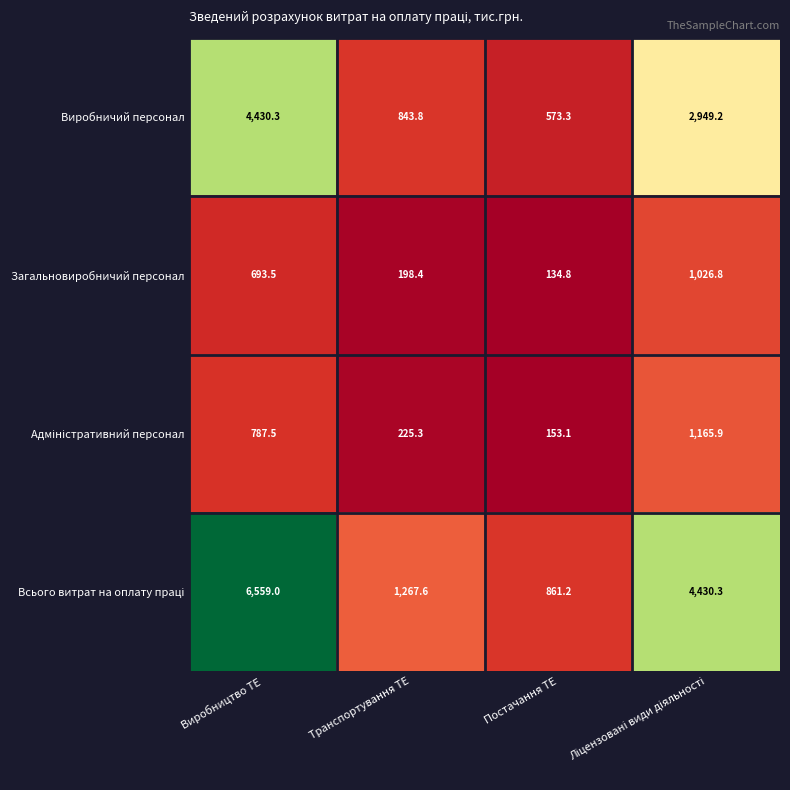

Is it true that Виробничий персонал equals 843.8 at Транспортування ТЕ?

True